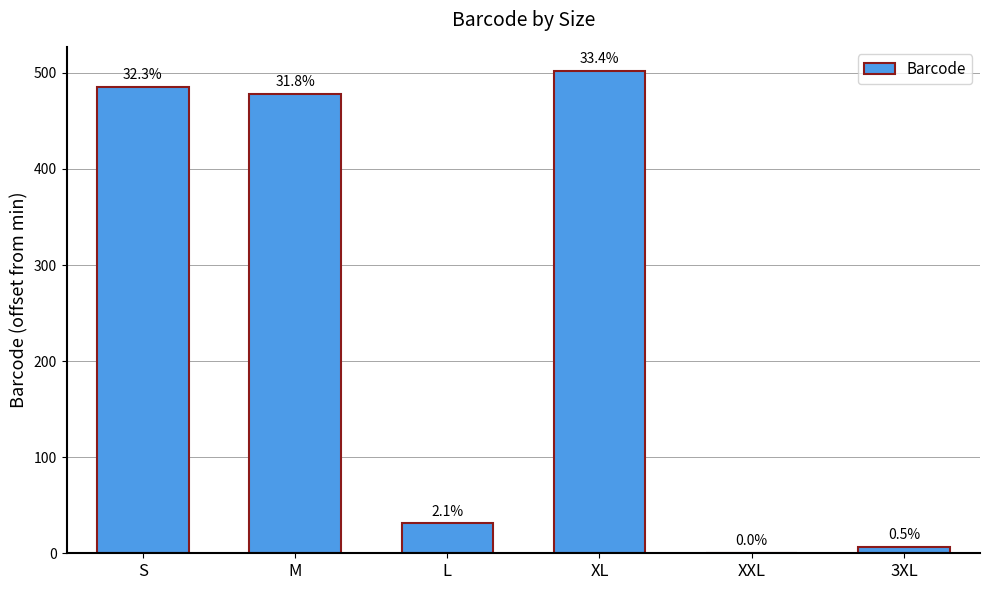

Rank the categories by value from lowest to highest.

XXL, 3XL, L, M, S, XL